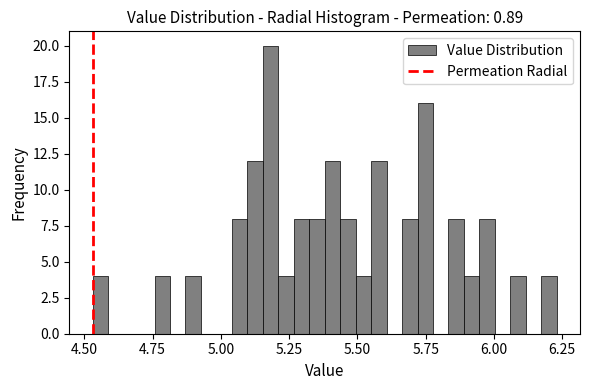

Read against the x-axis, roughly where is the centre of the tallest bar?

5.20